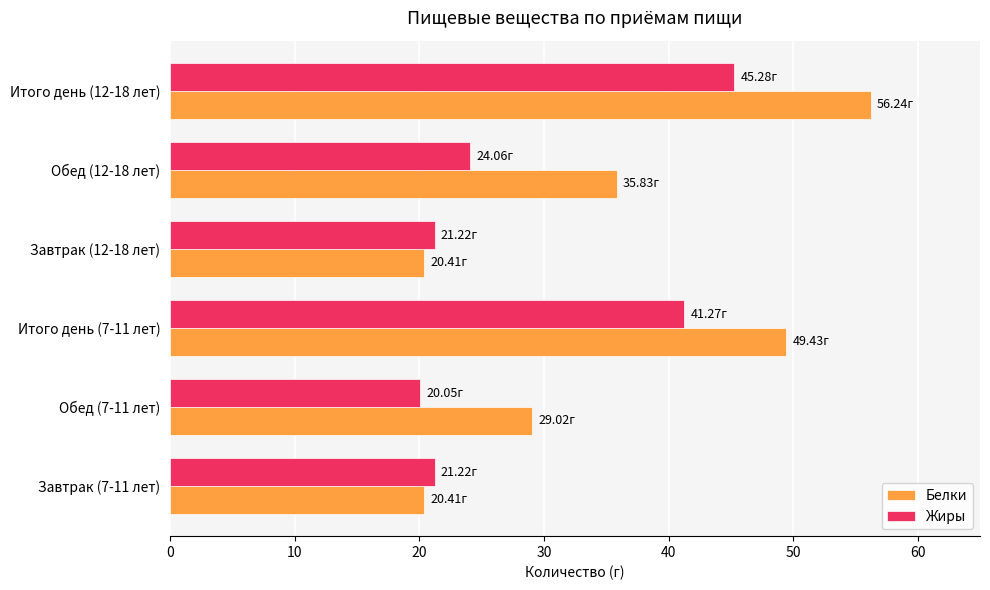

How many series are shown in this chart?

2